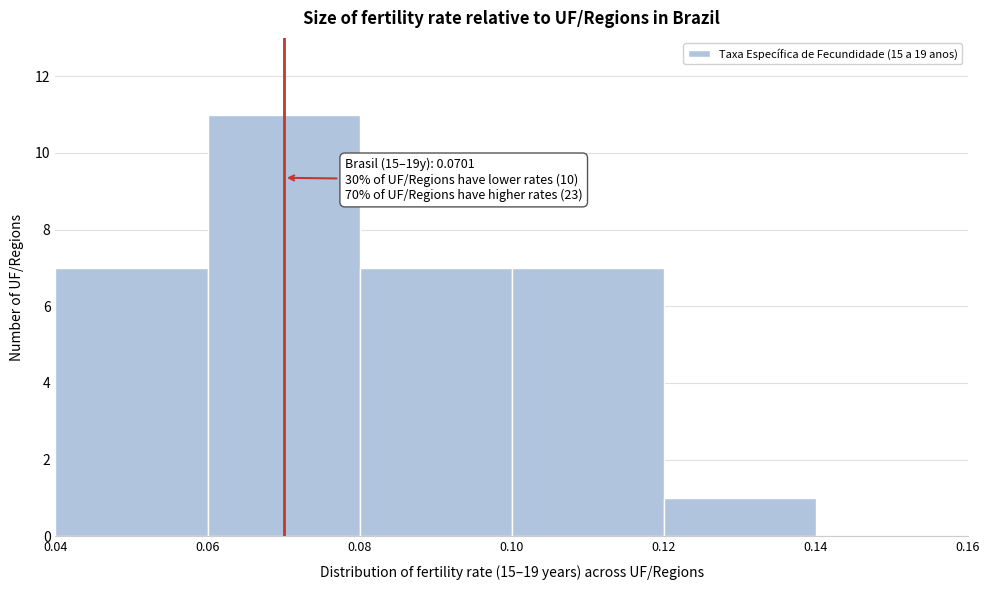

Over which range of the x-axis is the bar tallest?

0.06 to 0.08